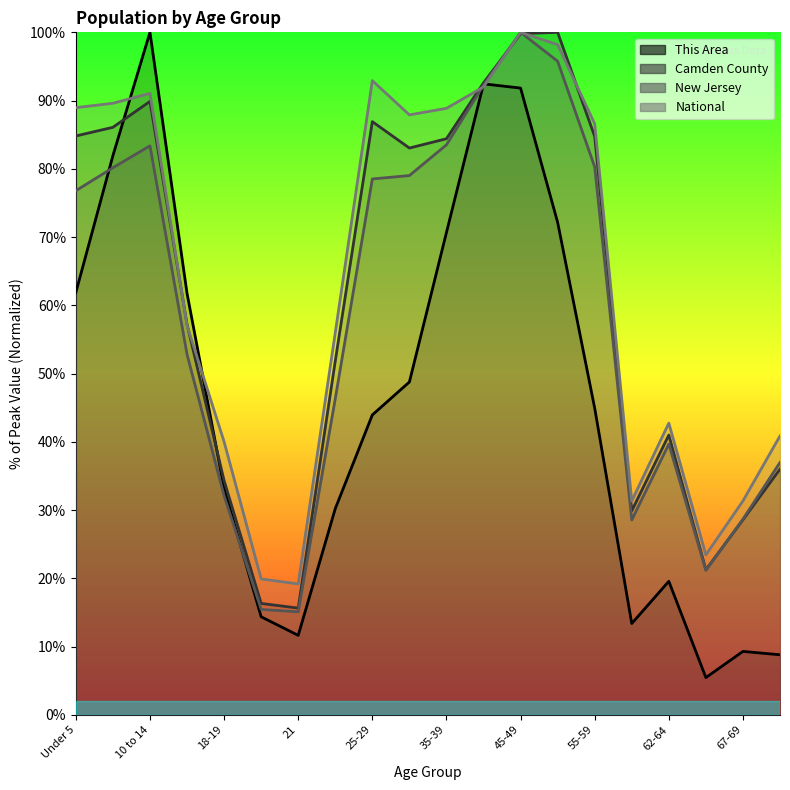

What is the value of the Camden County point at the 8th from the left?

51.8